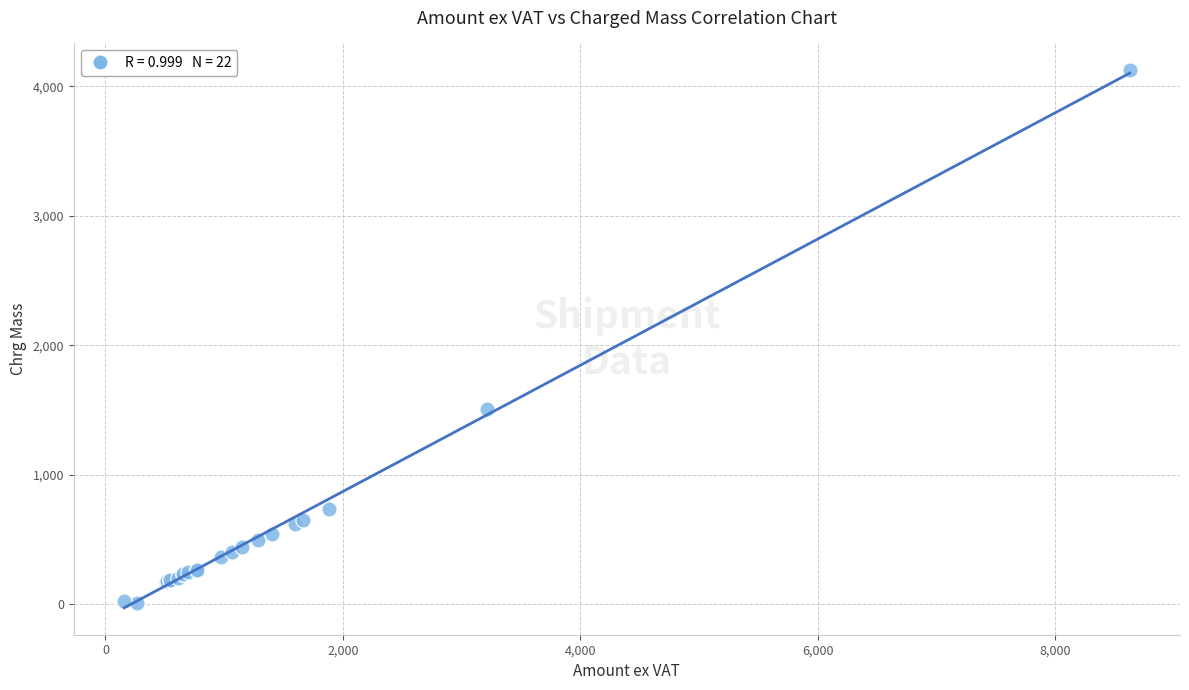

What Y value in the scatter plot is closest to 2067?

1508